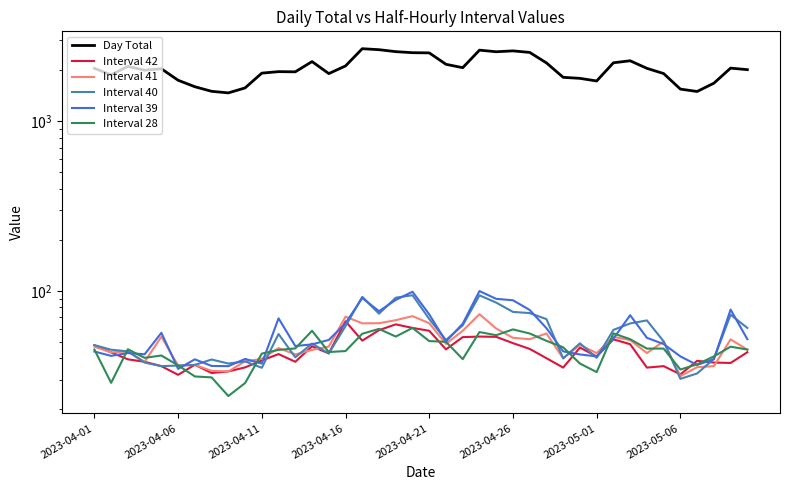

True or false: Day Total and Interval 28 cross at least once.

False